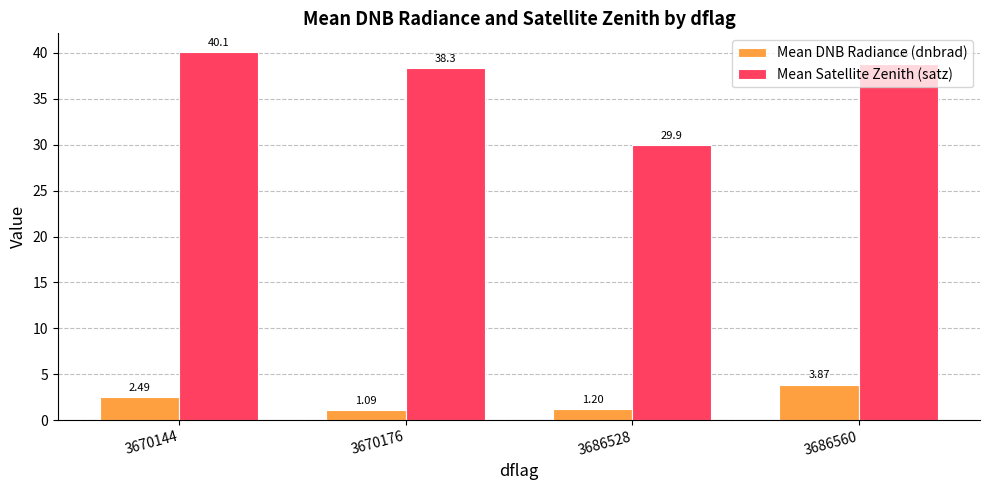

The Mean Satellite Zenith (satz) series shows 38.8 at 3686560. True or false?

True